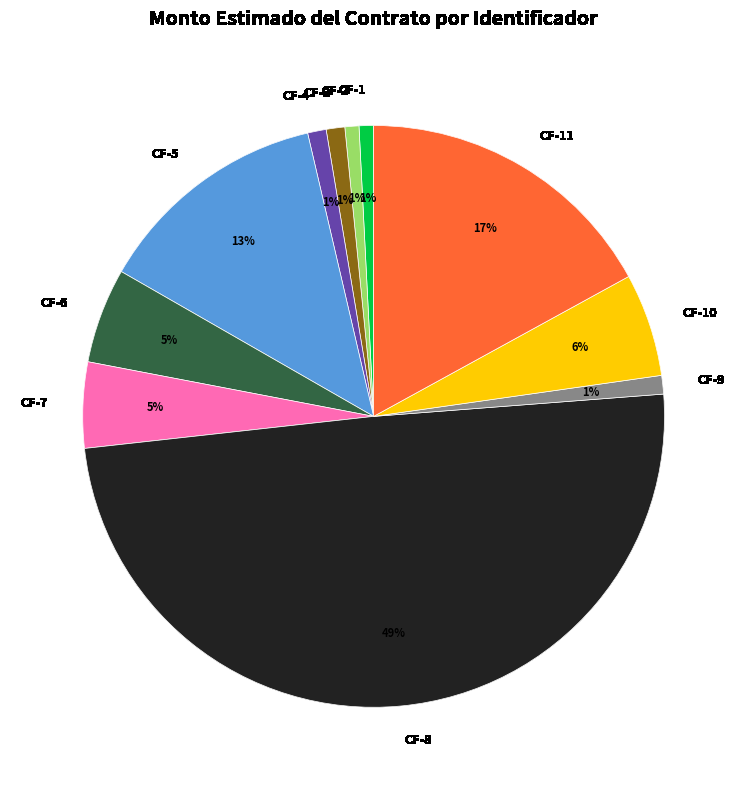

Does CF-1 account for over 50% of the chart?

No